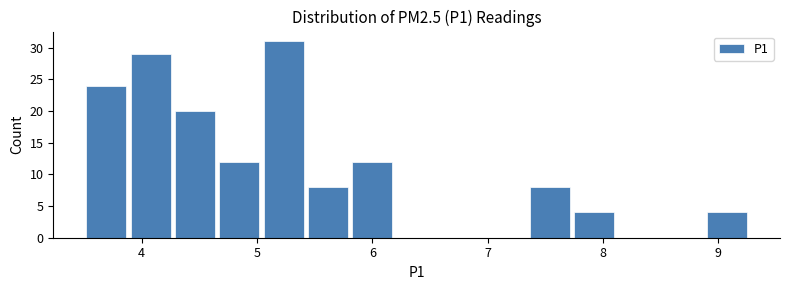

Read against the x-axis, roughly where is the centre of the tallest bar?

5.2